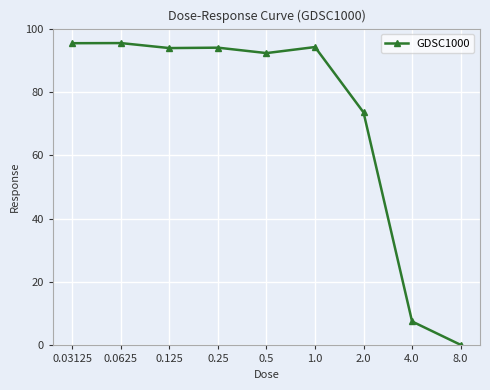

True or false: the data shows 22.8 at 0.0625.

False